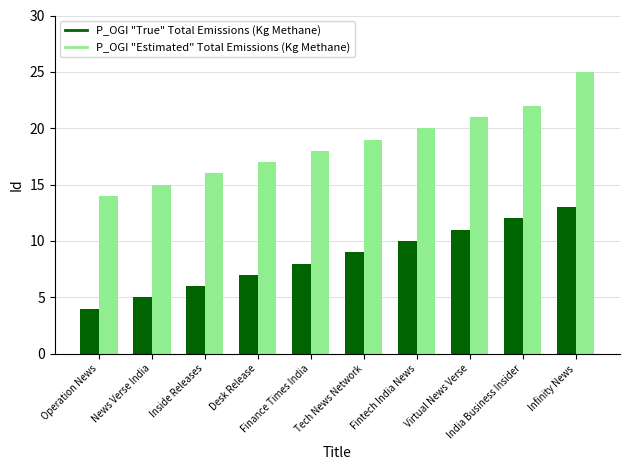

What is the total value across all series at News Verse India?

20